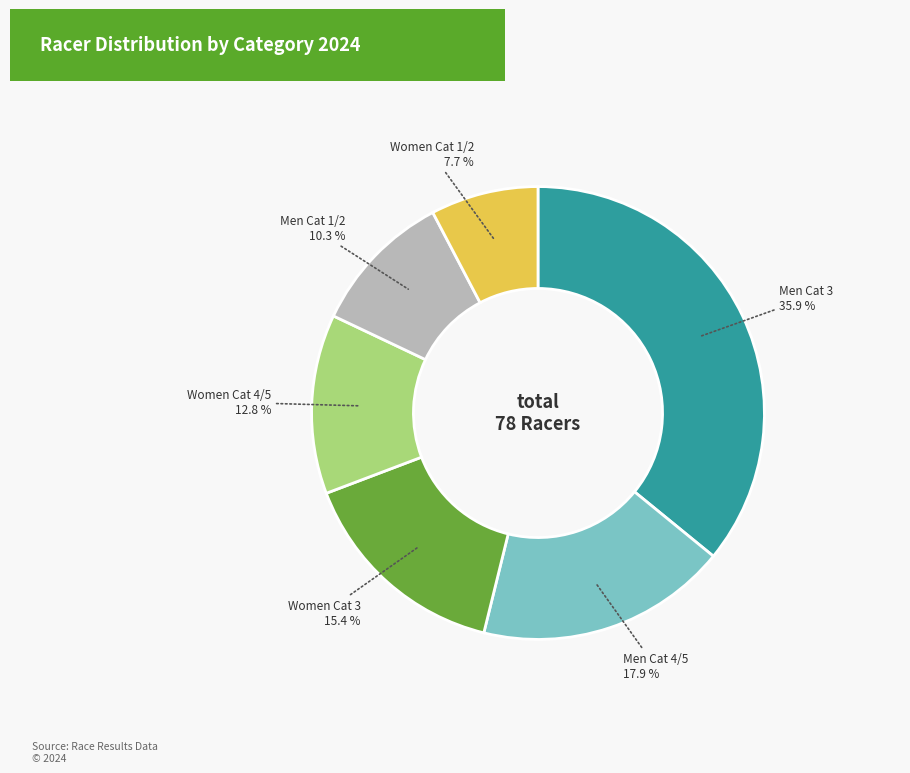

Do Women Cat 4/5 and Men Cat 4/5 together represent more than half of the pie?

No